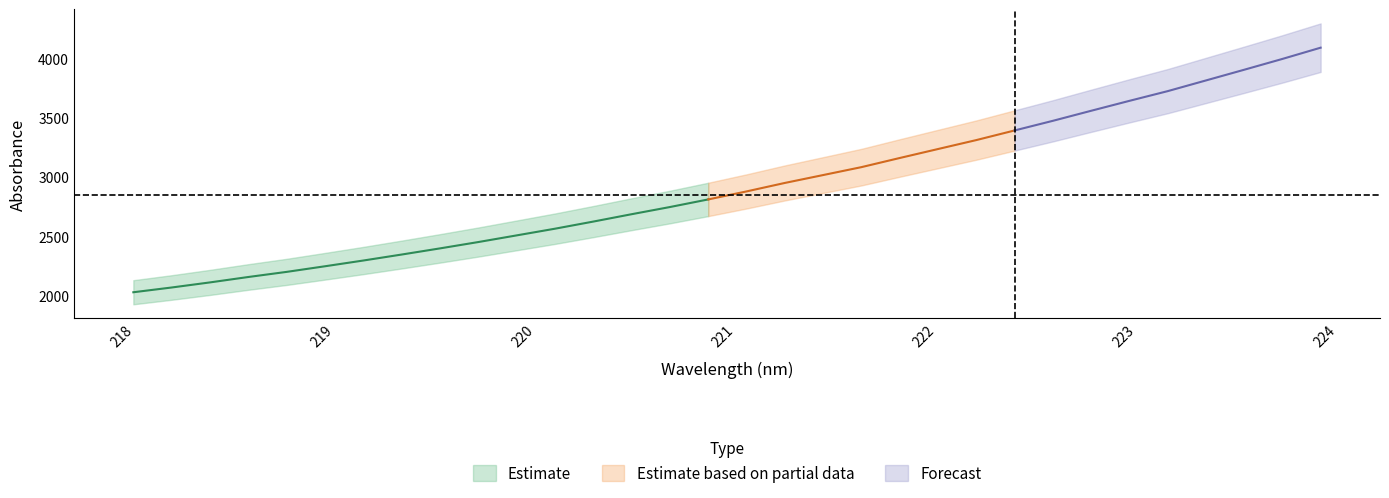

How many values are below 2880?

16